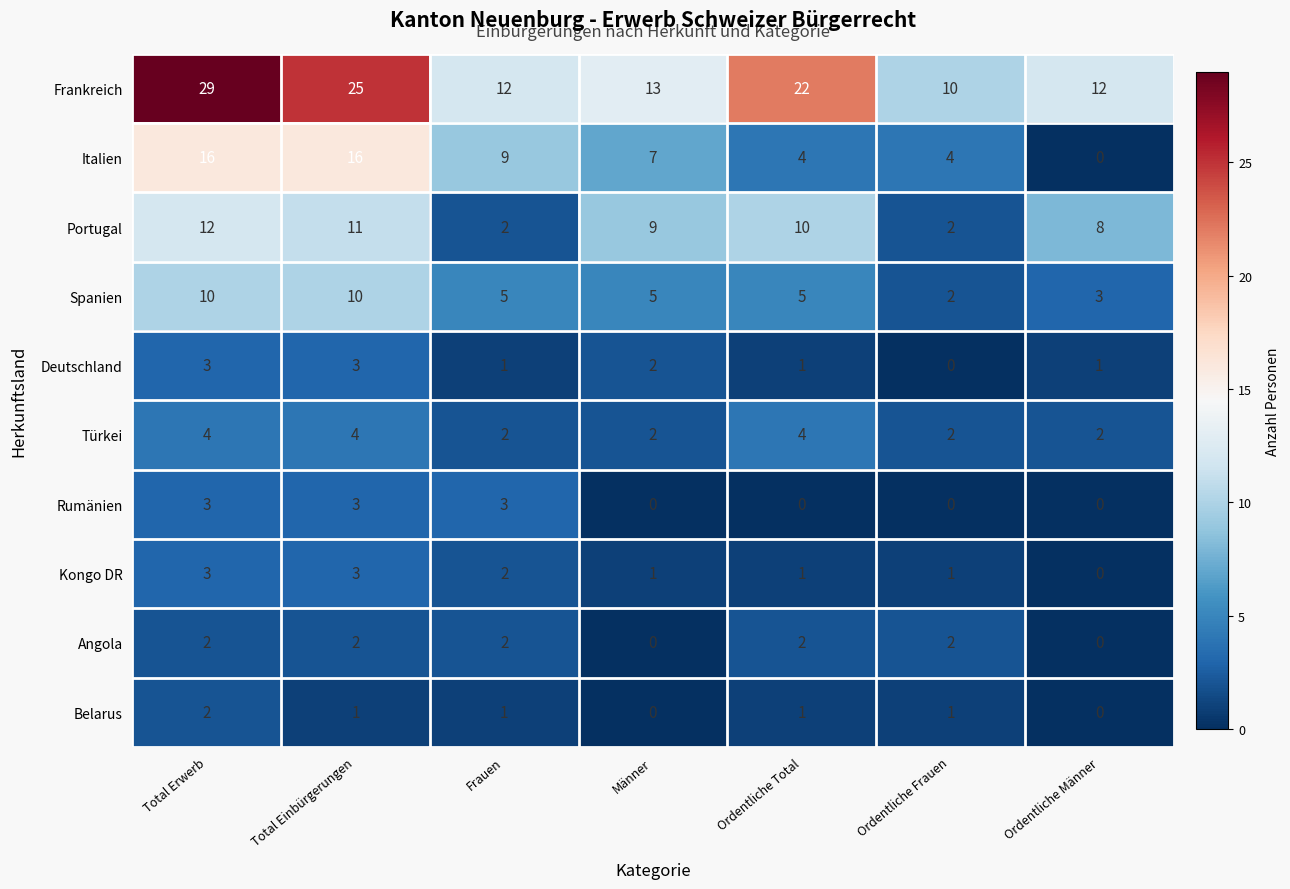

At which label is Frankreich closest to 19?

Ordentliche Total